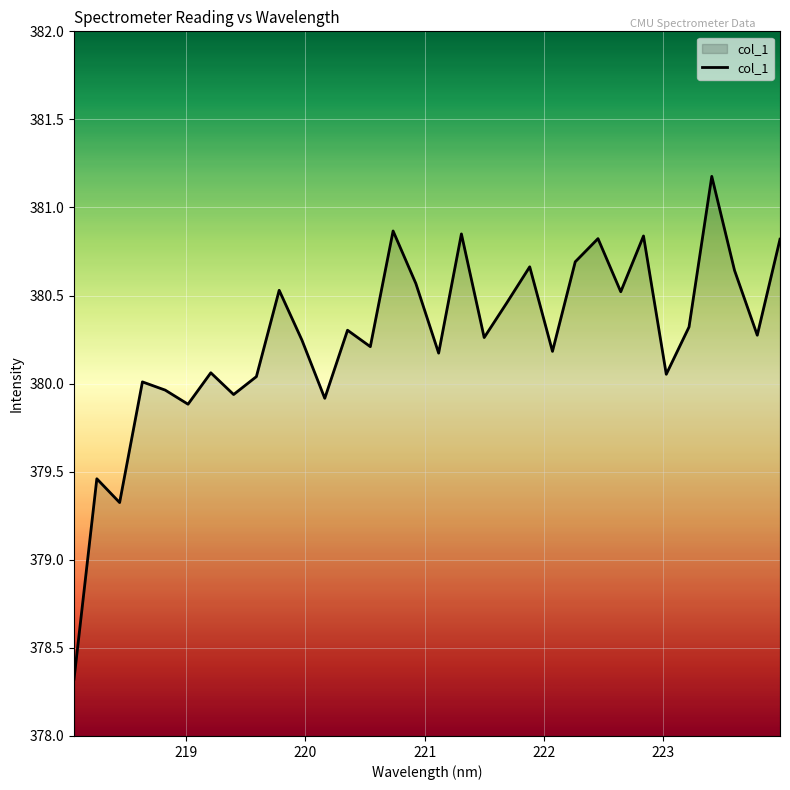

What is the maximum value shown in the chart?

381.2